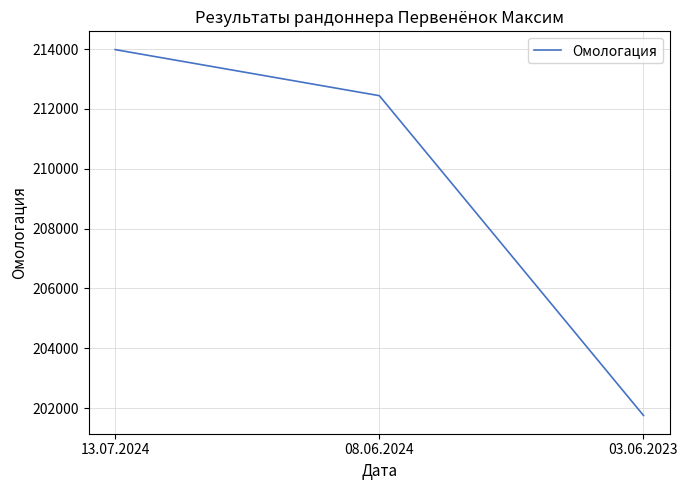

How many values are below 212442?

1